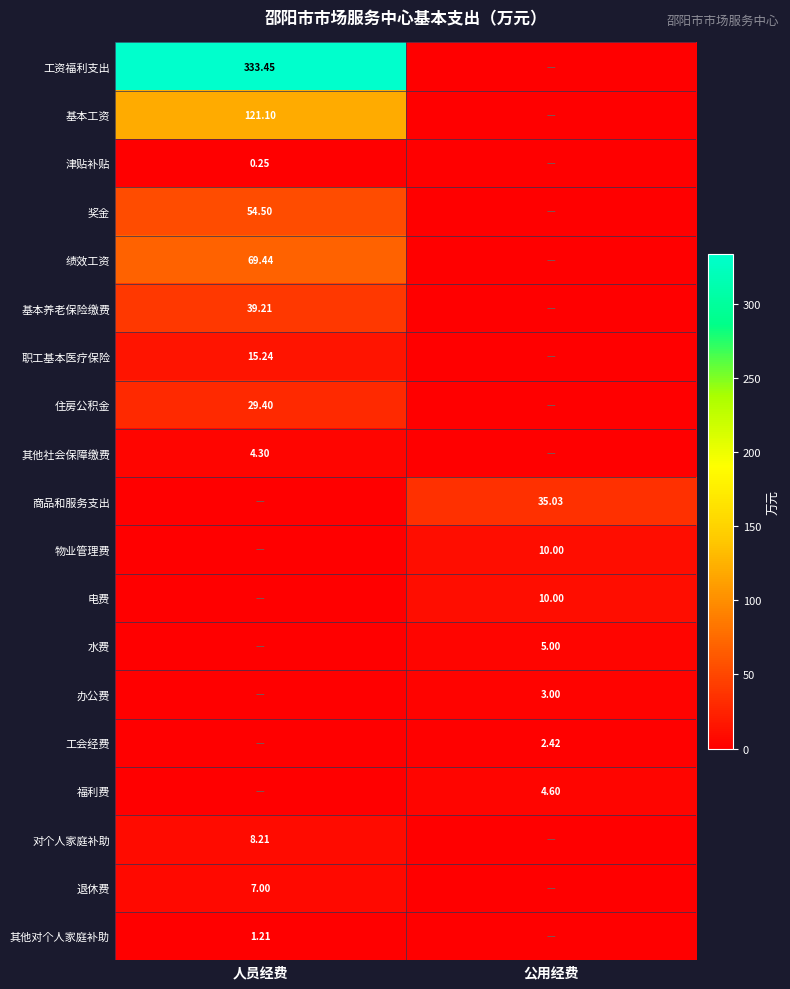

What is the greatest value displayed?

333.5